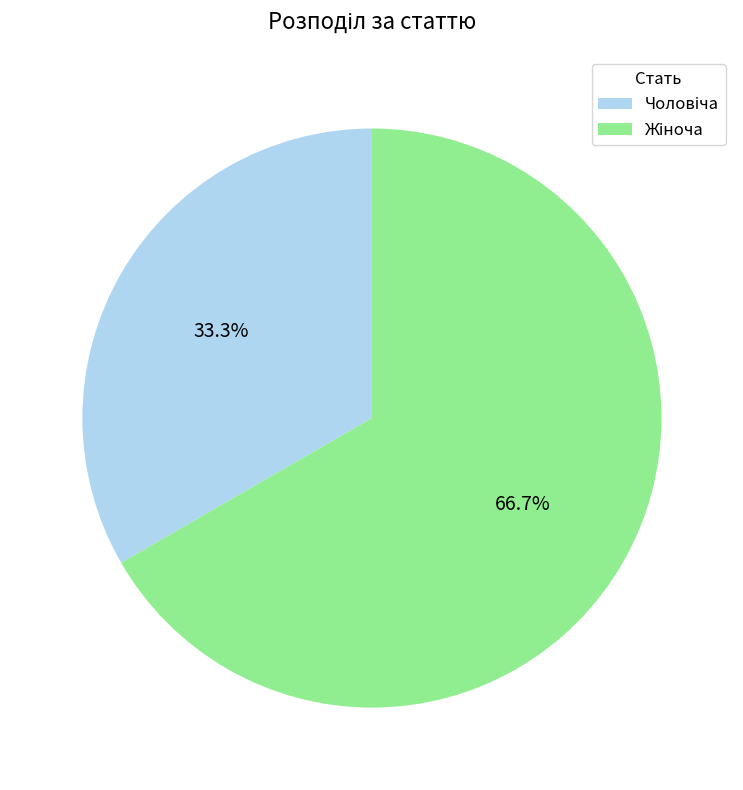

Which slice is the largest?

Жіноча